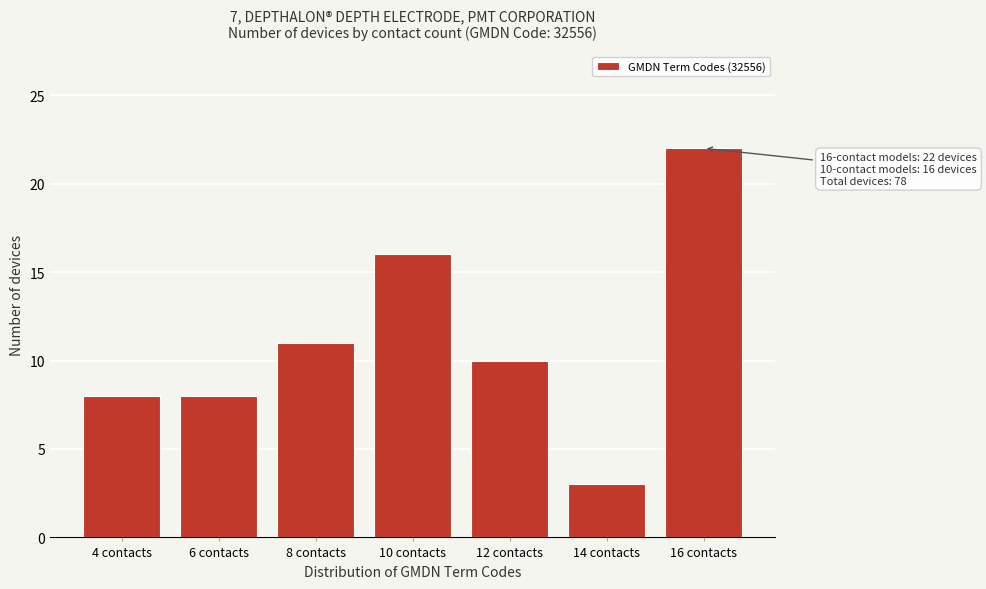

Reading right to left, list all the values displayed in this chart.

16 contacts=22	14 contacts=3	12 contacts=10	10 contacts=16	8 contacts=11	6 contacts=8	4 contacts=8